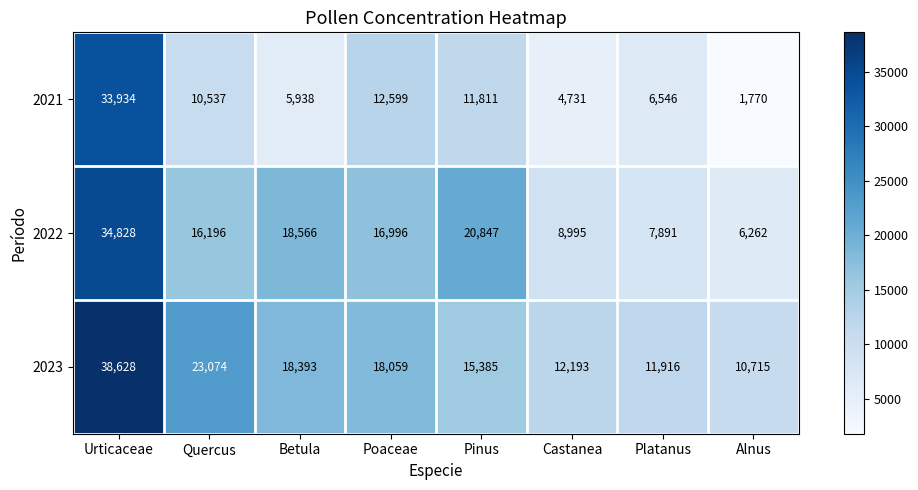

At Urticaceae, list the series in order from largest to smallest.

2023, 2022, 2021